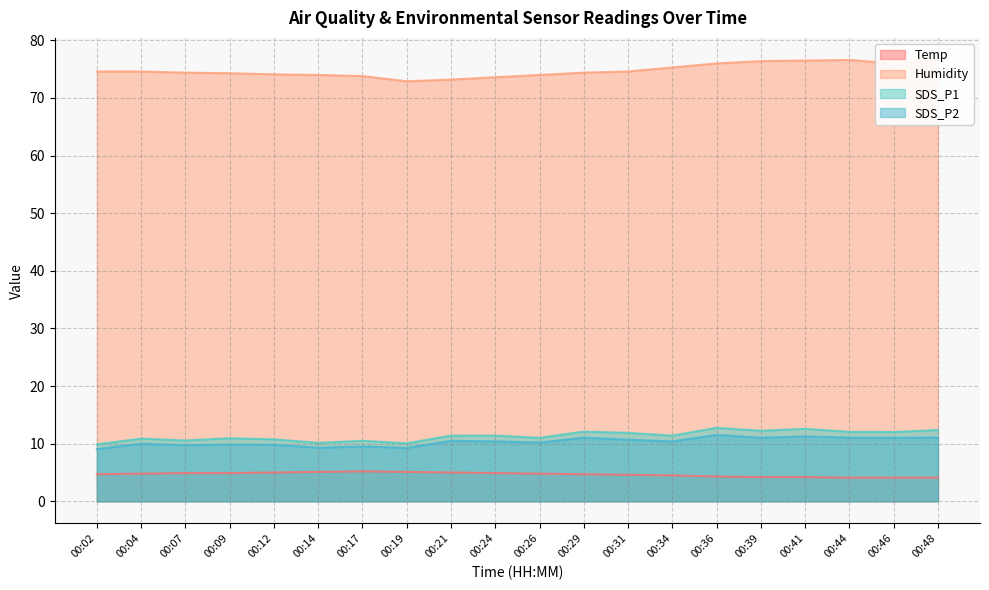

What is the difference between the maximum and minimum values in the Humidity series?

3.7